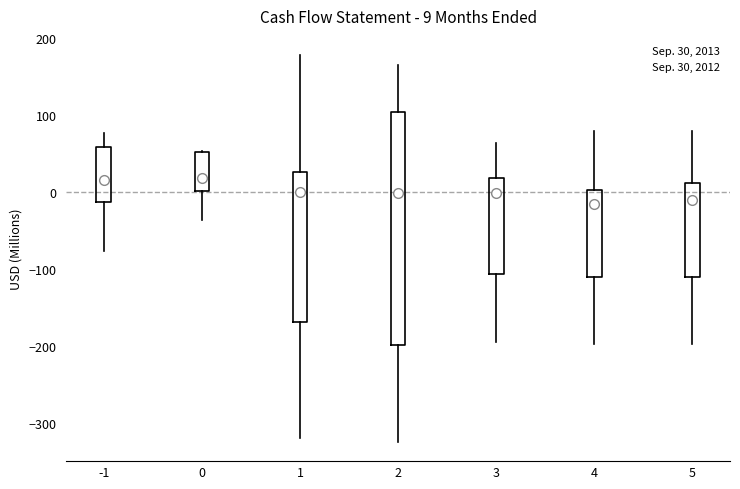

Comparing the boxes themselves (not the whiskers), which one is the tallest?

2